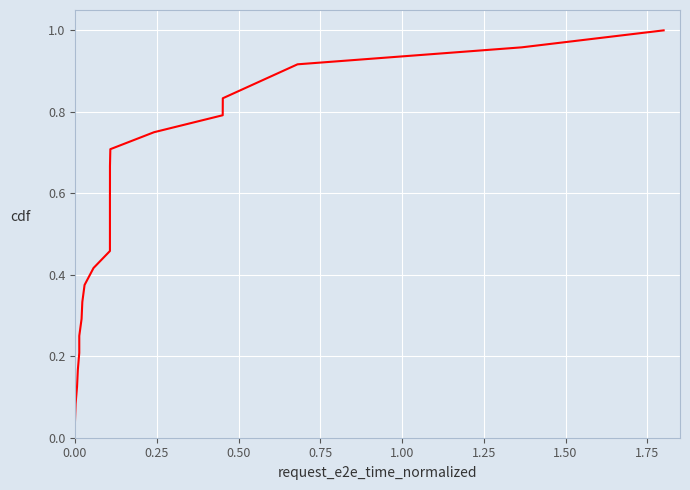

Reading right to left, what are all the values shown in this chart?

1.0	1.0	0.9	0.9	0.8	0.8	0.8	0.7	0.7	0.6	0.6	0.5	0.5	0.5	0.4	0.4	0.3	0.3	0.2	0.2	0.2	0.1	0.1	0.0